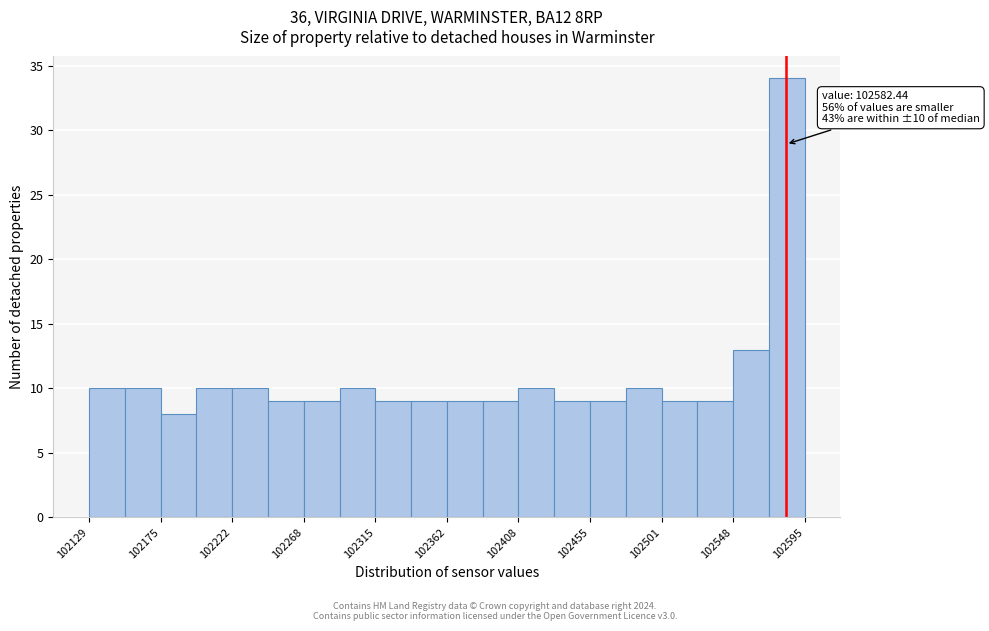

Over which range of the x-axis is the bar tallest?

102570 to 102595